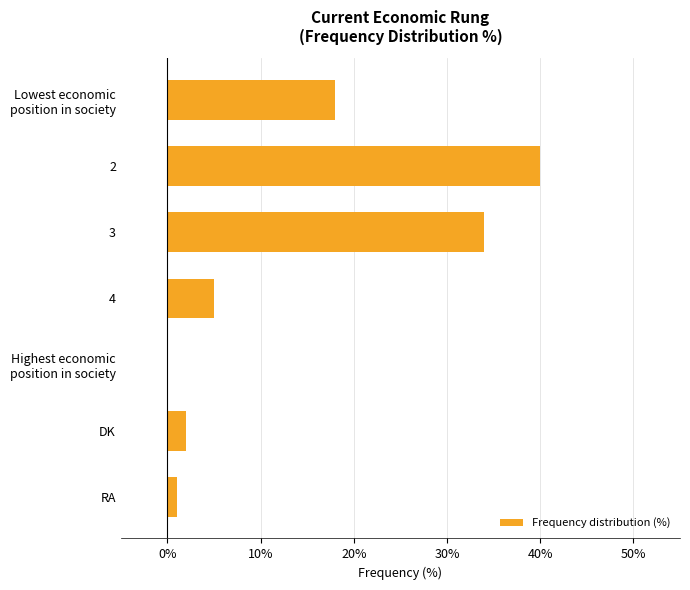

What is the maximum value shown in the chart?

40